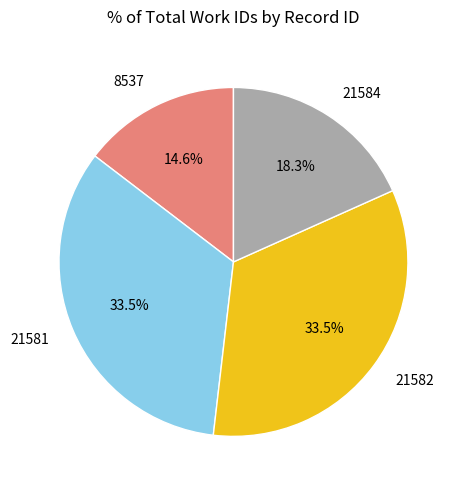

Count the number of slices in the pie.

4